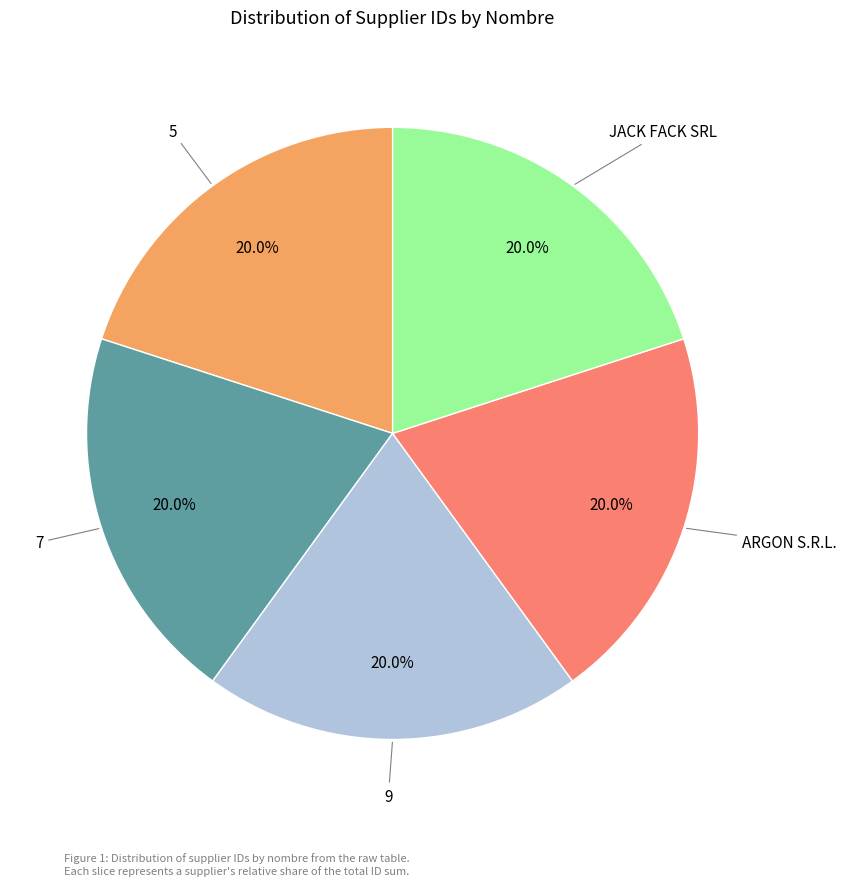

Count the number of slices in the pie.

5